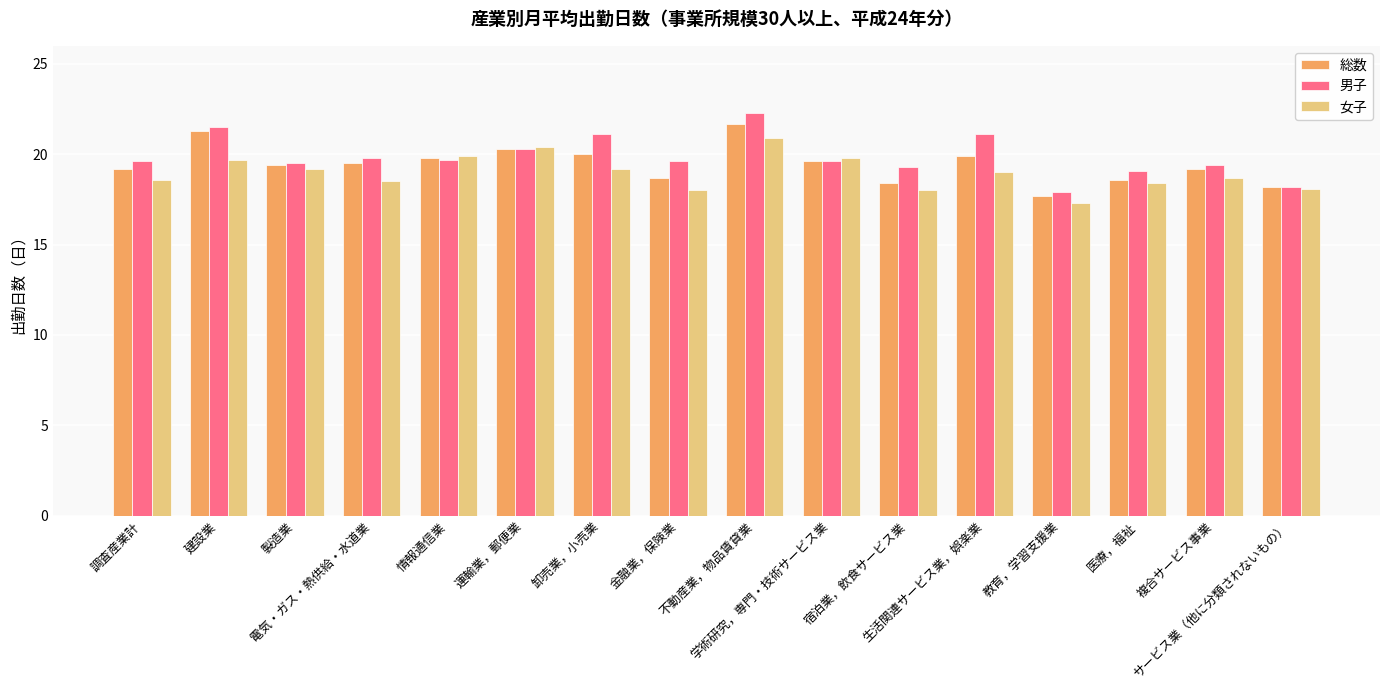

What is the difference between the second highest and second lowest values in the 男子 series?

3.3